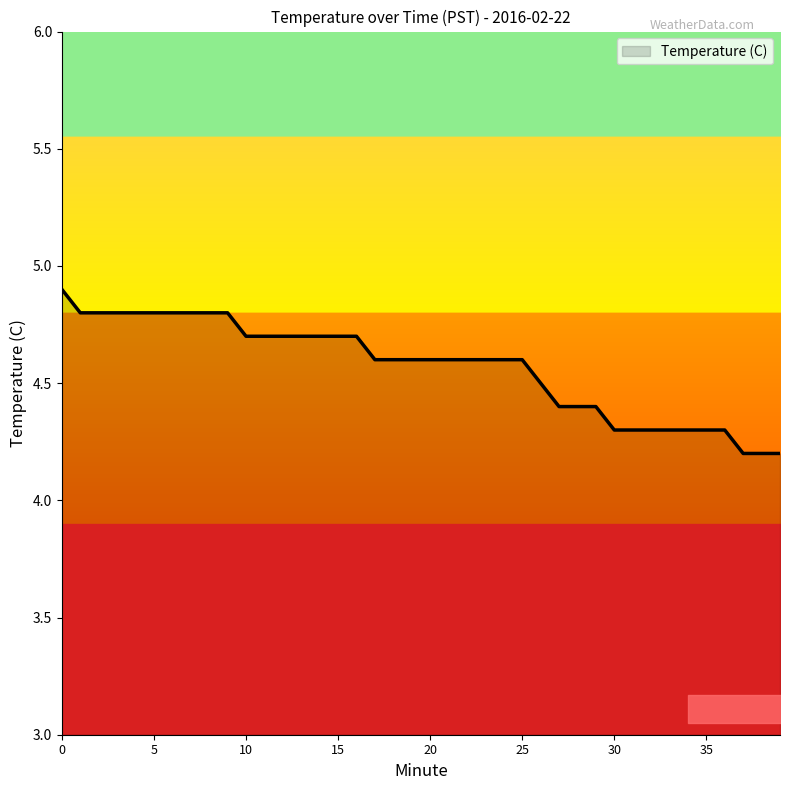

What is the greatest value displayed?

4.9